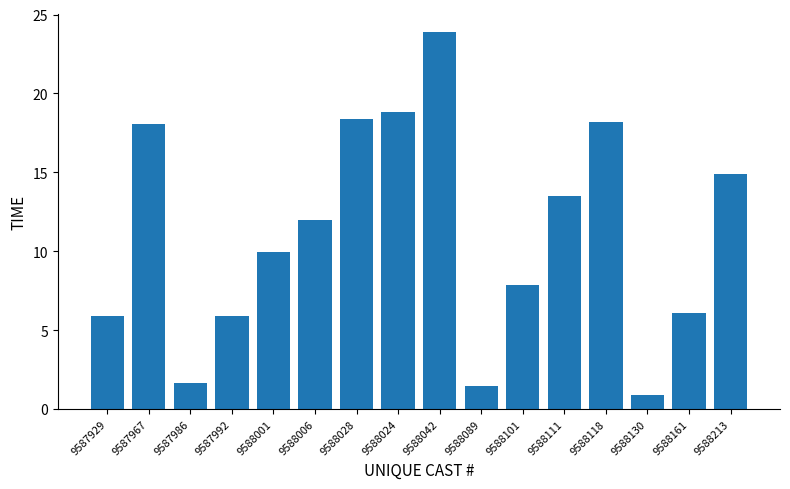

Approximately how many times larger is the value at 9587929 compared to 9587992?

1.0